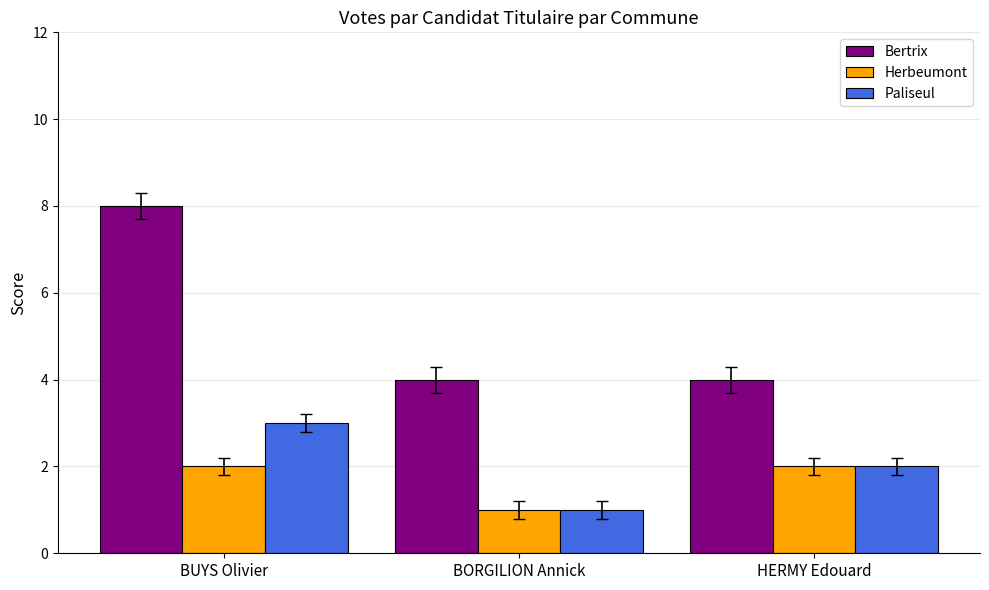

What is the difference between the Paliseul values at BORGILION Annick and BUYS Olivier?

2